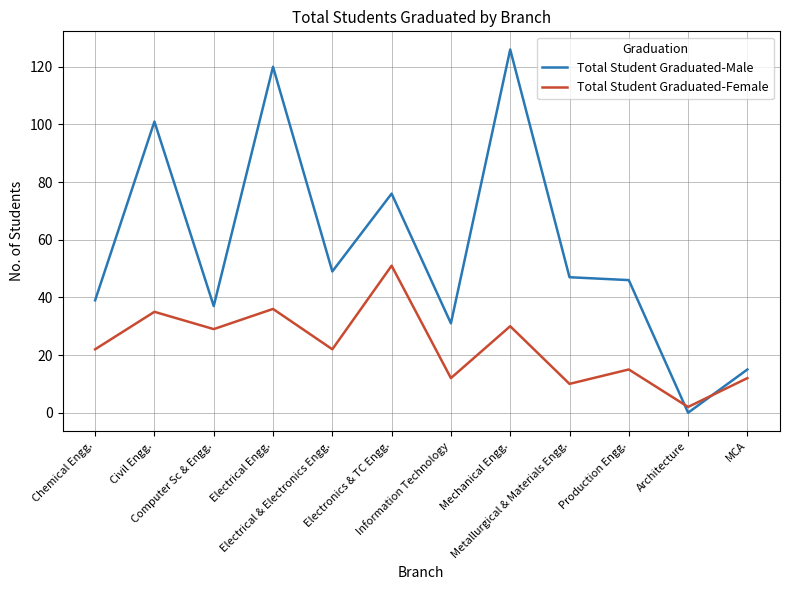

What is the difference between the Total Student Graduated-Male values at Information Technology and Production Engg.?

15